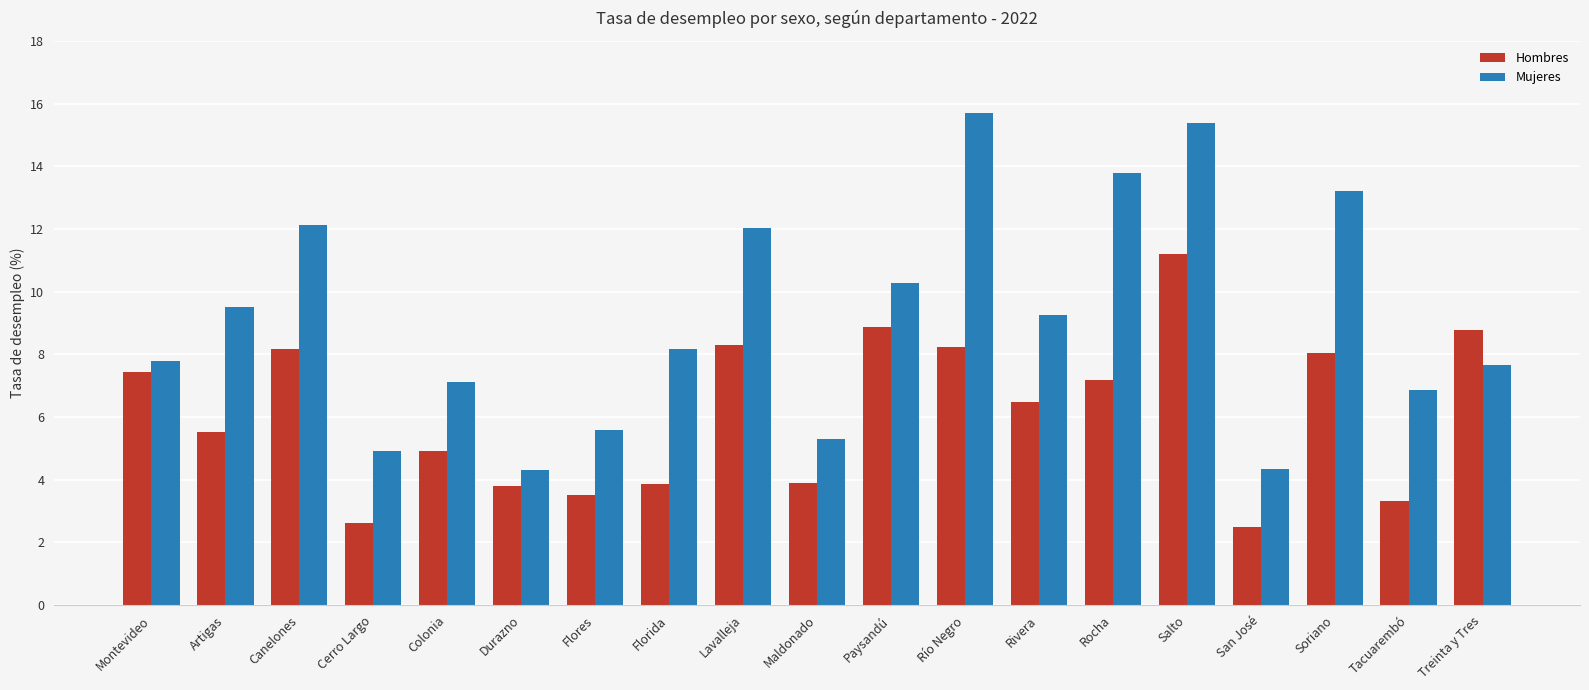

At which label does Mujeres reach its peak?

Río Negro